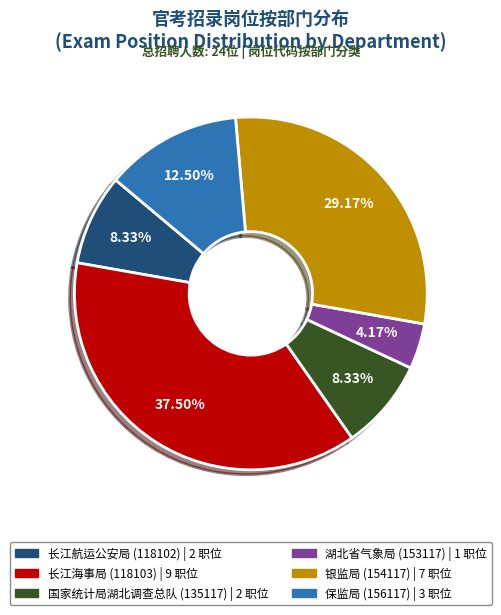

Is there any slice that represents more than half of the pie?

No